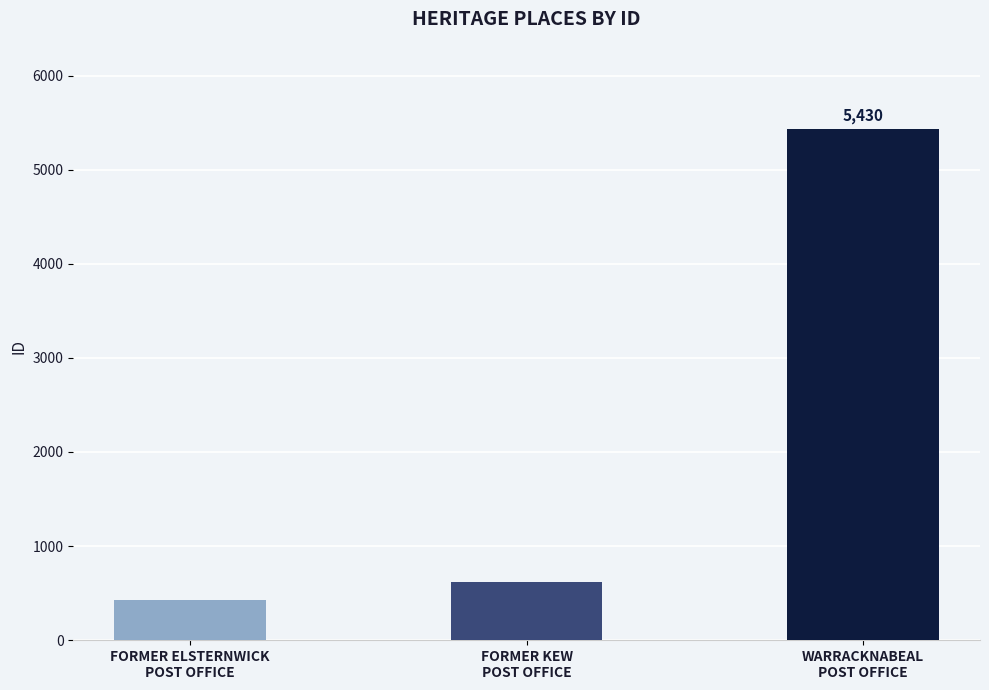

Are the bars grouped side by side (vs. stacked)?

No